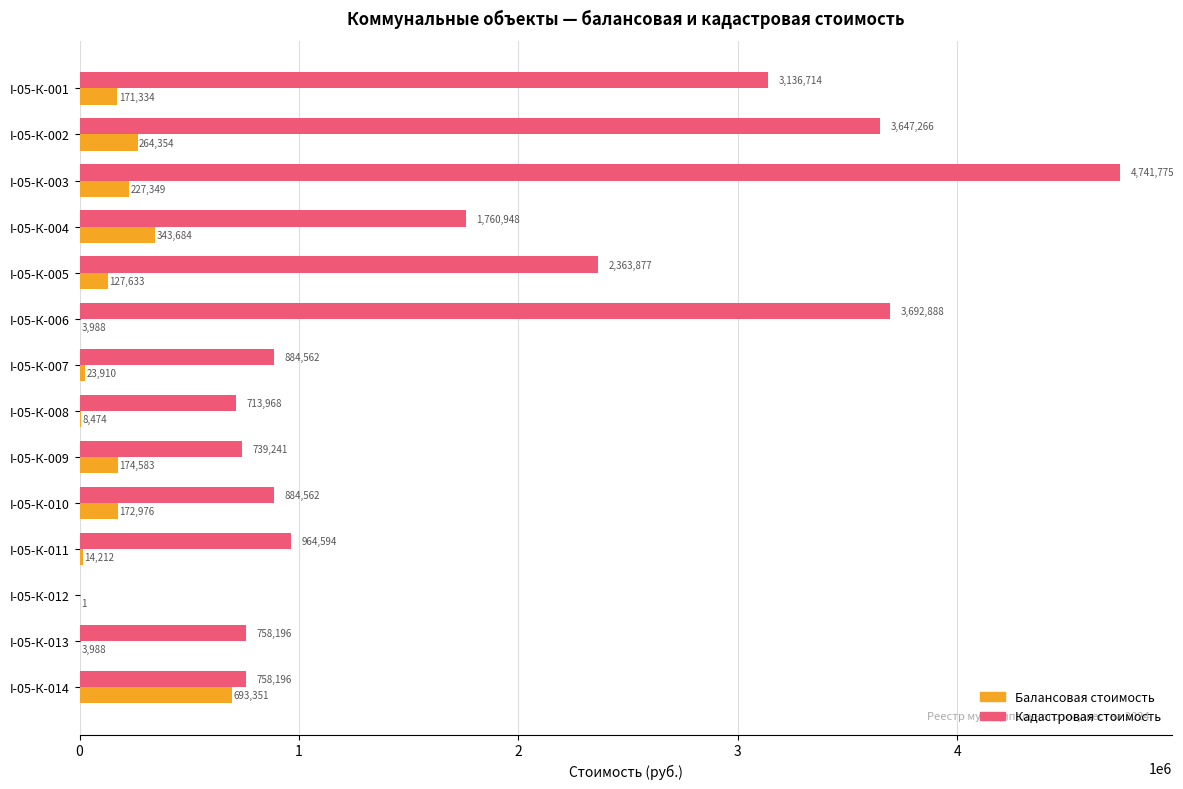

At which label is Балансовая стоимость closest to 346675?

I-05-К-004